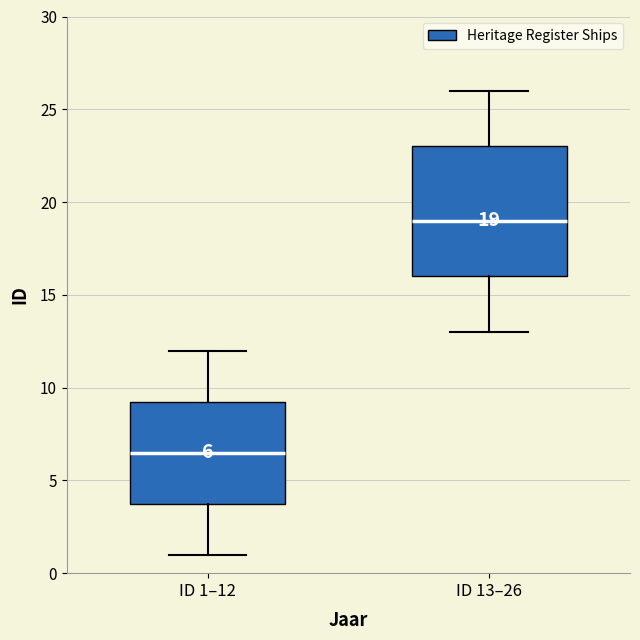

Which box is the tallest, from its lower edge to its upper edge?

ID 13–26